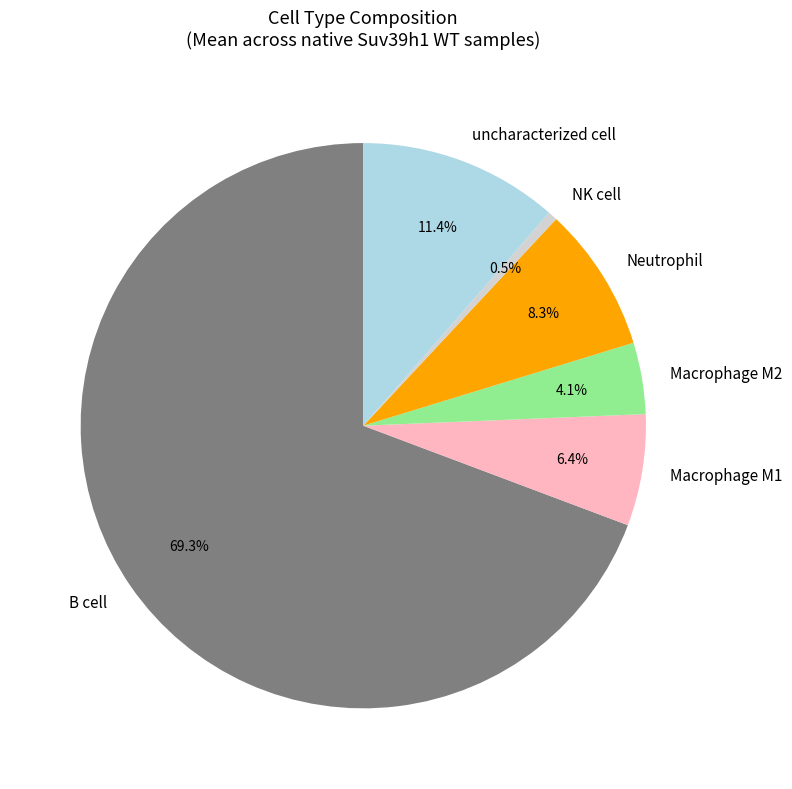

What is the total percentage of B cell and Macrophage M1?

75.7%